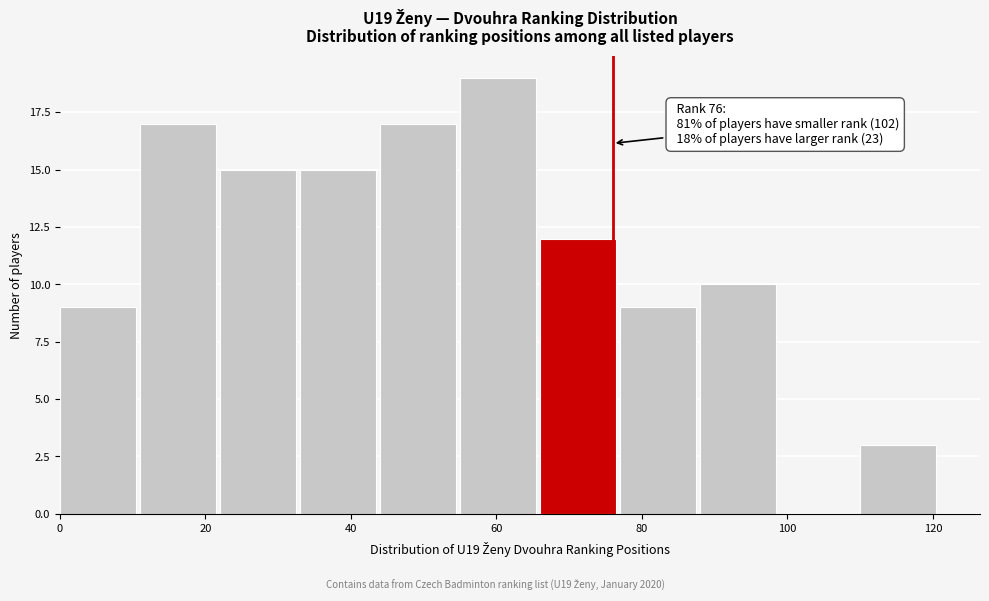

Which range on the x-axis has the tallest bar?

55 to 66